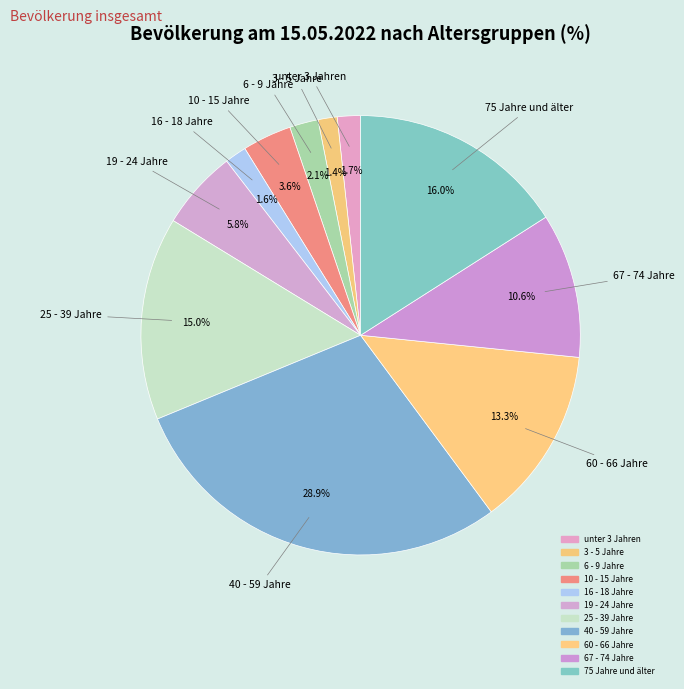

To the nearest percent, what is the combined percentage of 25 - 39 Jahre and 19 - 24 Jahre?

21%